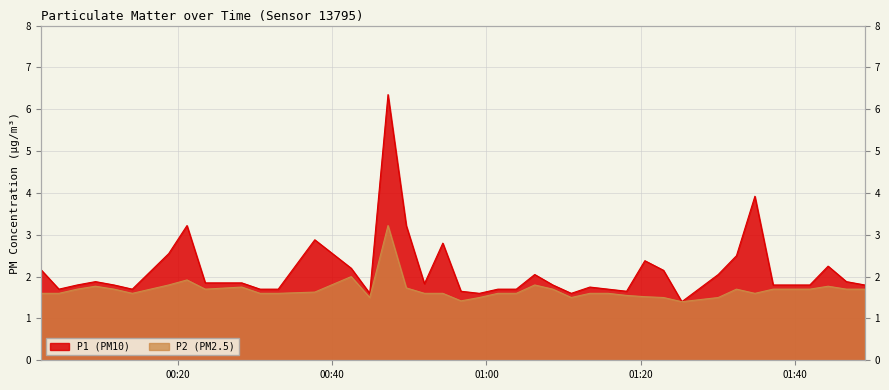

Is the value of P2 at 10 greater than the value of P1 at 16?

No